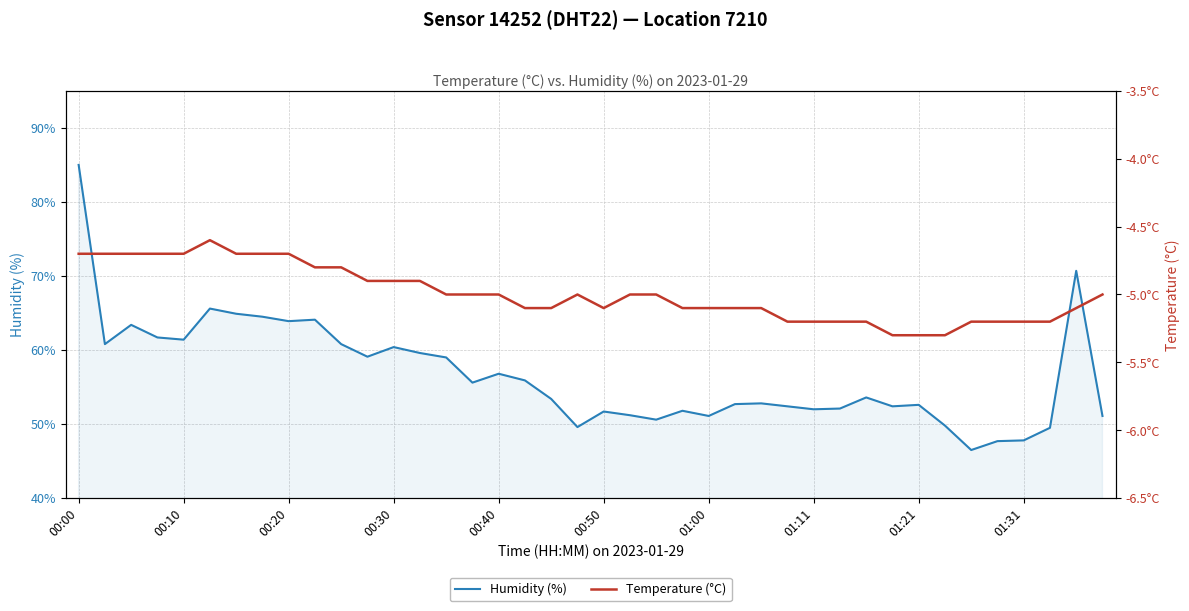

True or false: Temperature (°C) and Humidity (%) intersect in this chart.

False